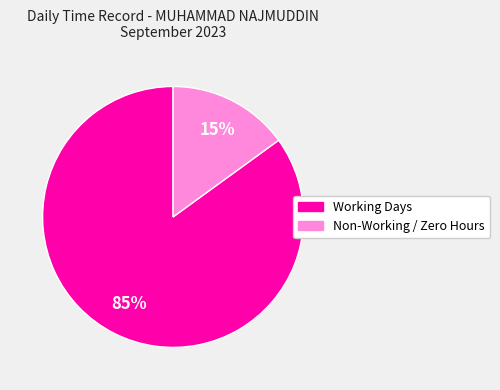

Count the number of slices in the pie.

2